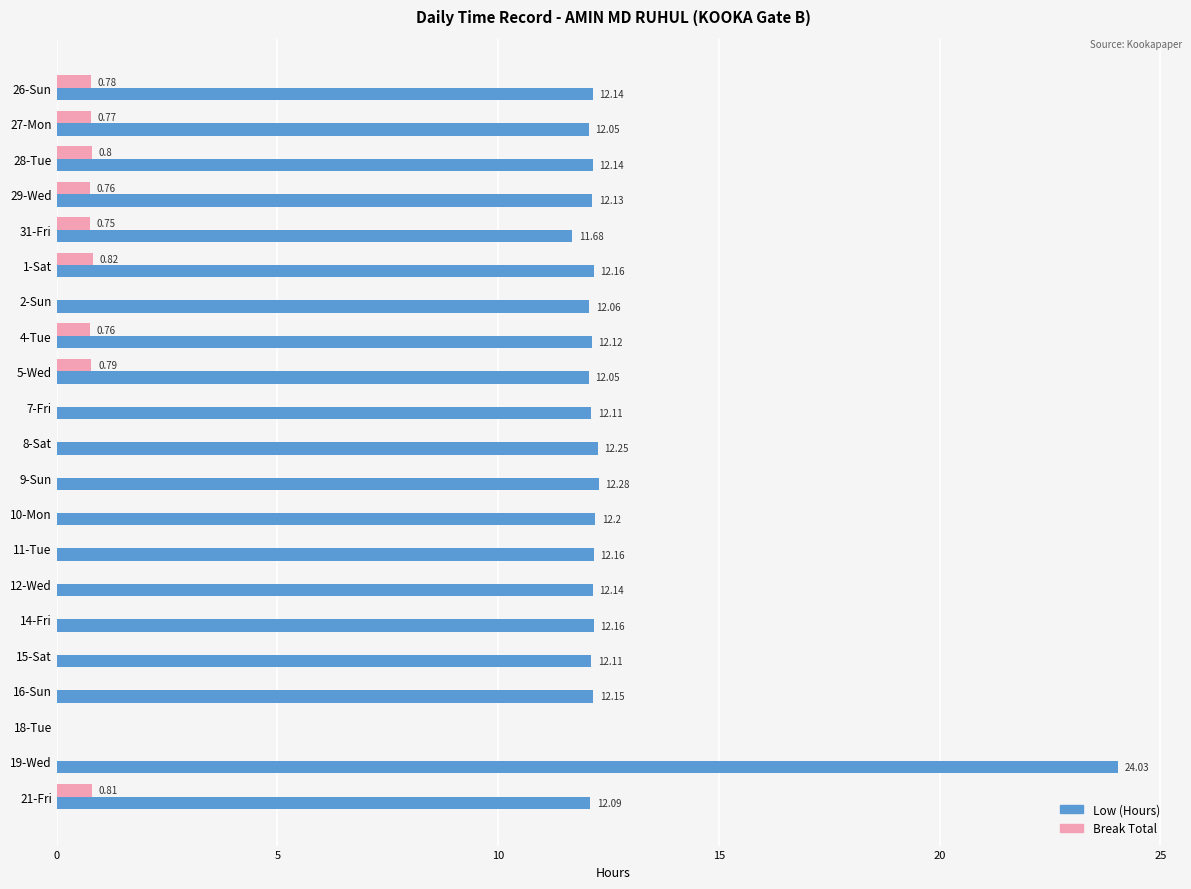

How many values in Low (Hours) are above zero?

20